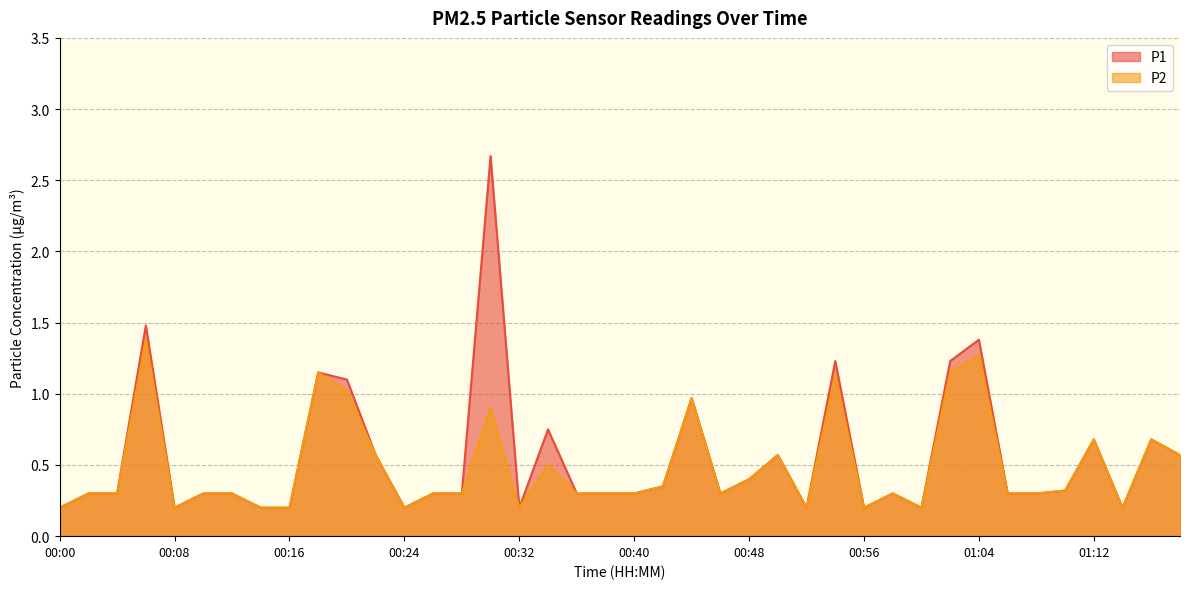

Which series has the largest total across all categories?

P1